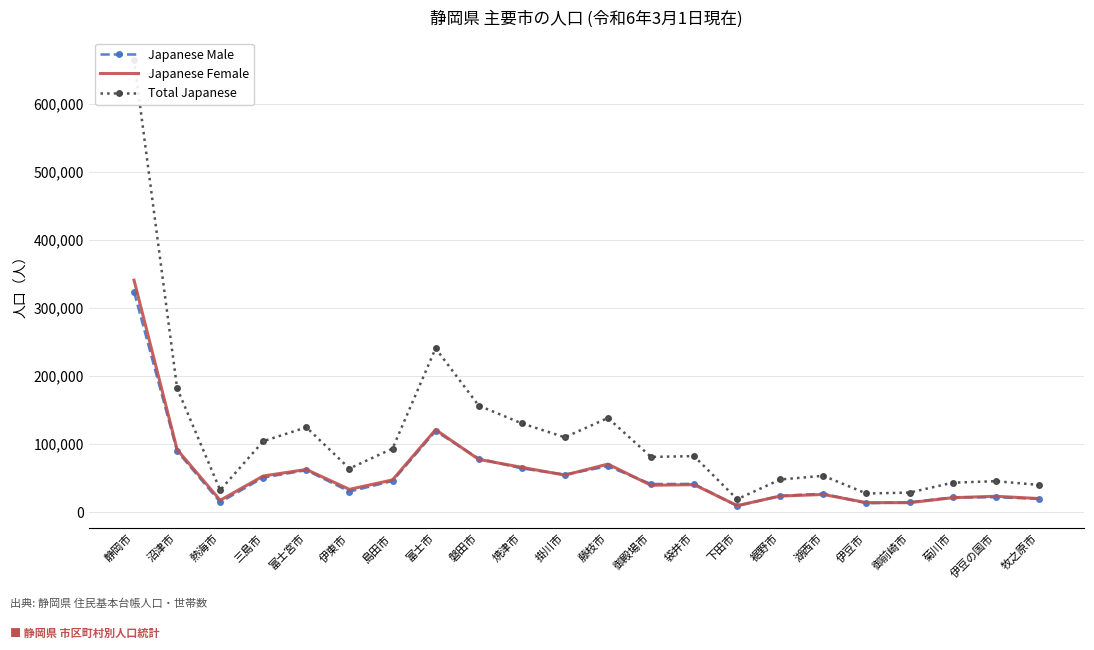

What is the total value across all series at 富士市?

481556